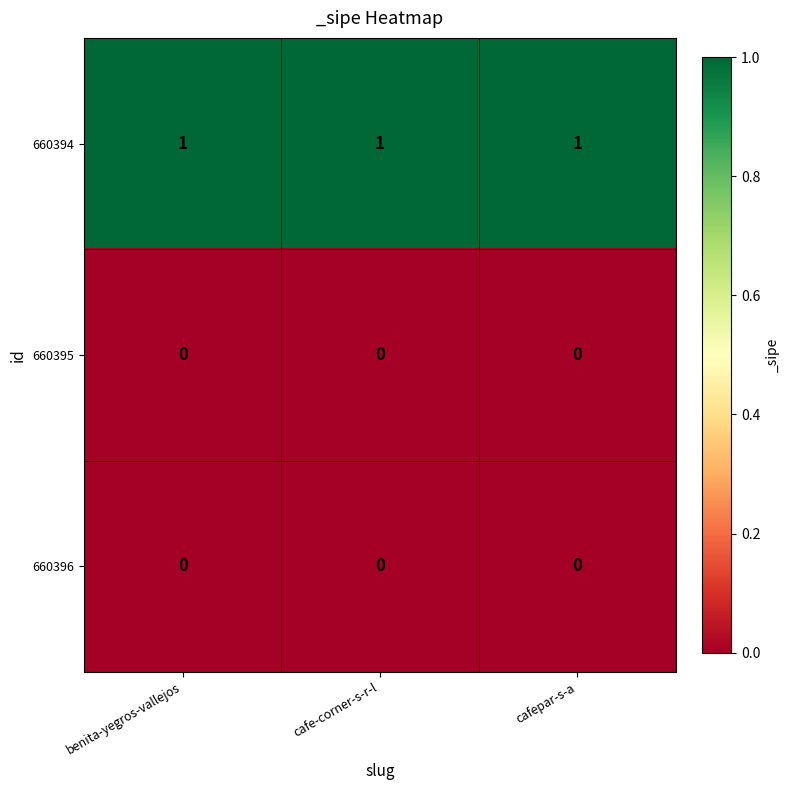

Which series has the largest total across all categories?

660394